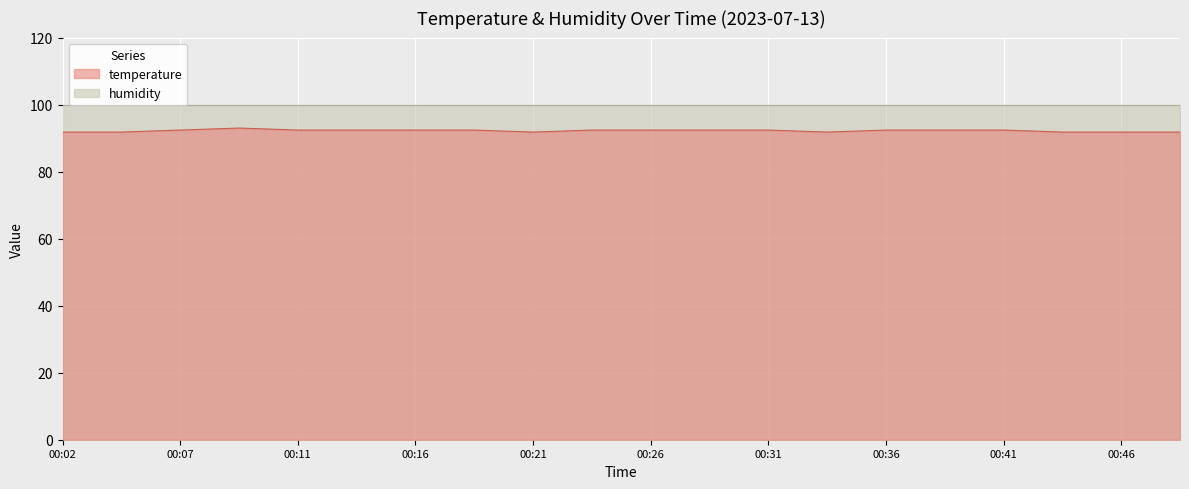

Rank the categories by value from lowest to highest.

00:02, 00:04, 00:21, 00:34, 00:44, 00:46, 00:49, 00:07, 00:11, 00:14, 00:16, 00:19, 00:24, 00:26, 00:29, 00:31, 00:36, 00:39, 00:41, 00:09